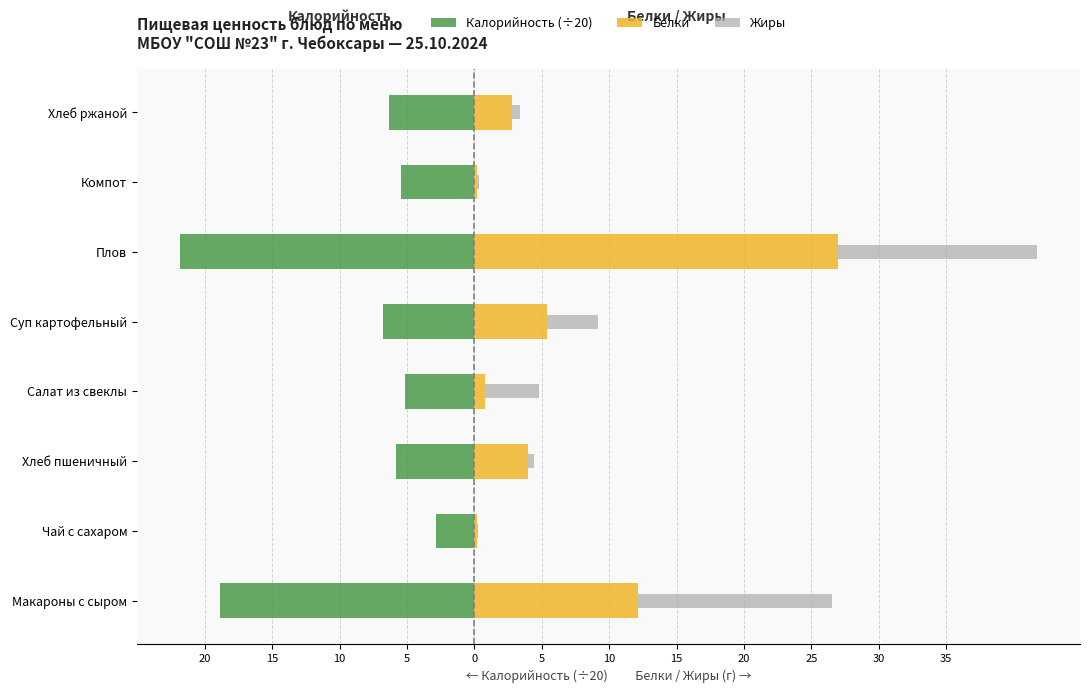

How many groups of bars are there?

8